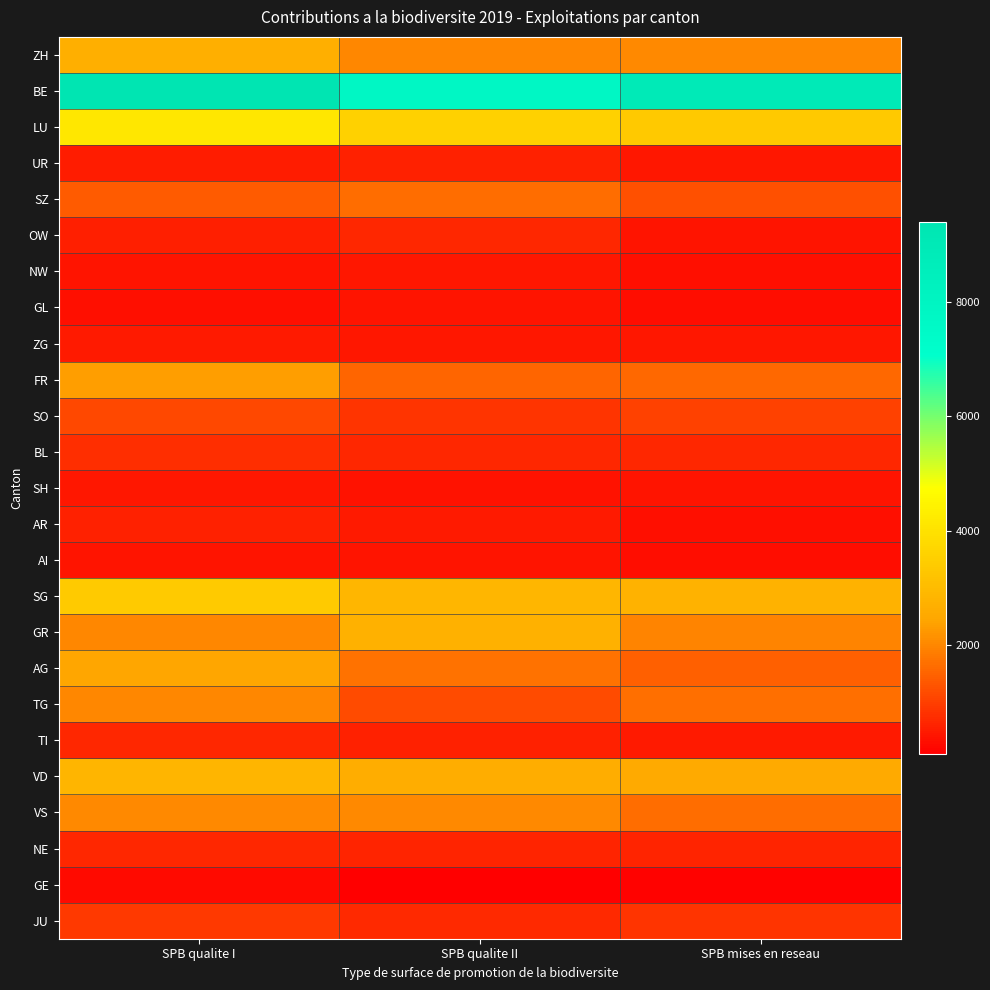

Rank the series by their maximum value, from highest to lowest.

BE, LU, SG, VD, GR, ZH, AG, FR, VS, TG, SZ, SO, JU, BL, NE, TI, OW, UR, AR, ZG, NW, SH, AI, GL, GE